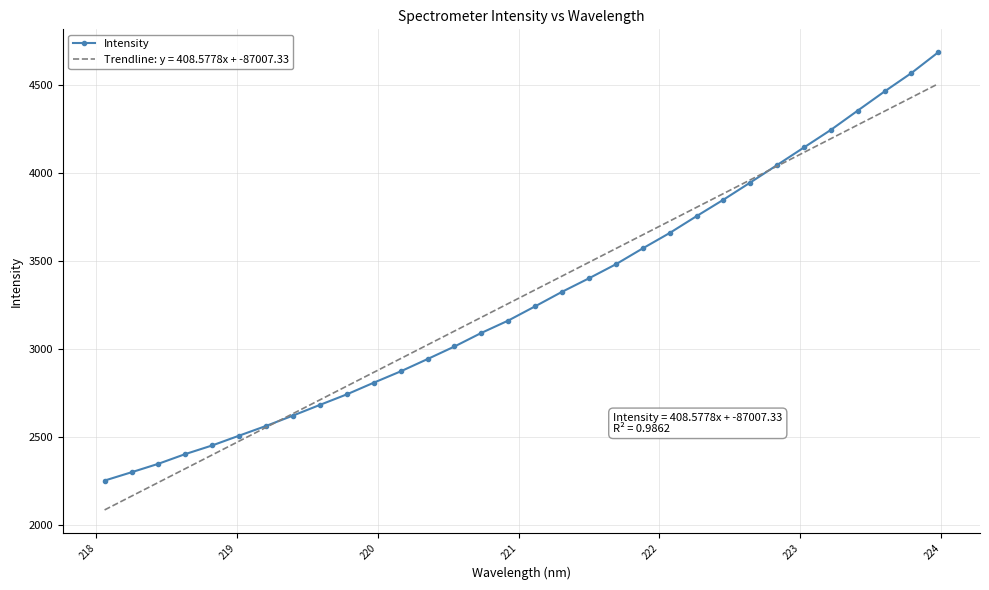

What is the highest value of the Intensity series?

4684.9